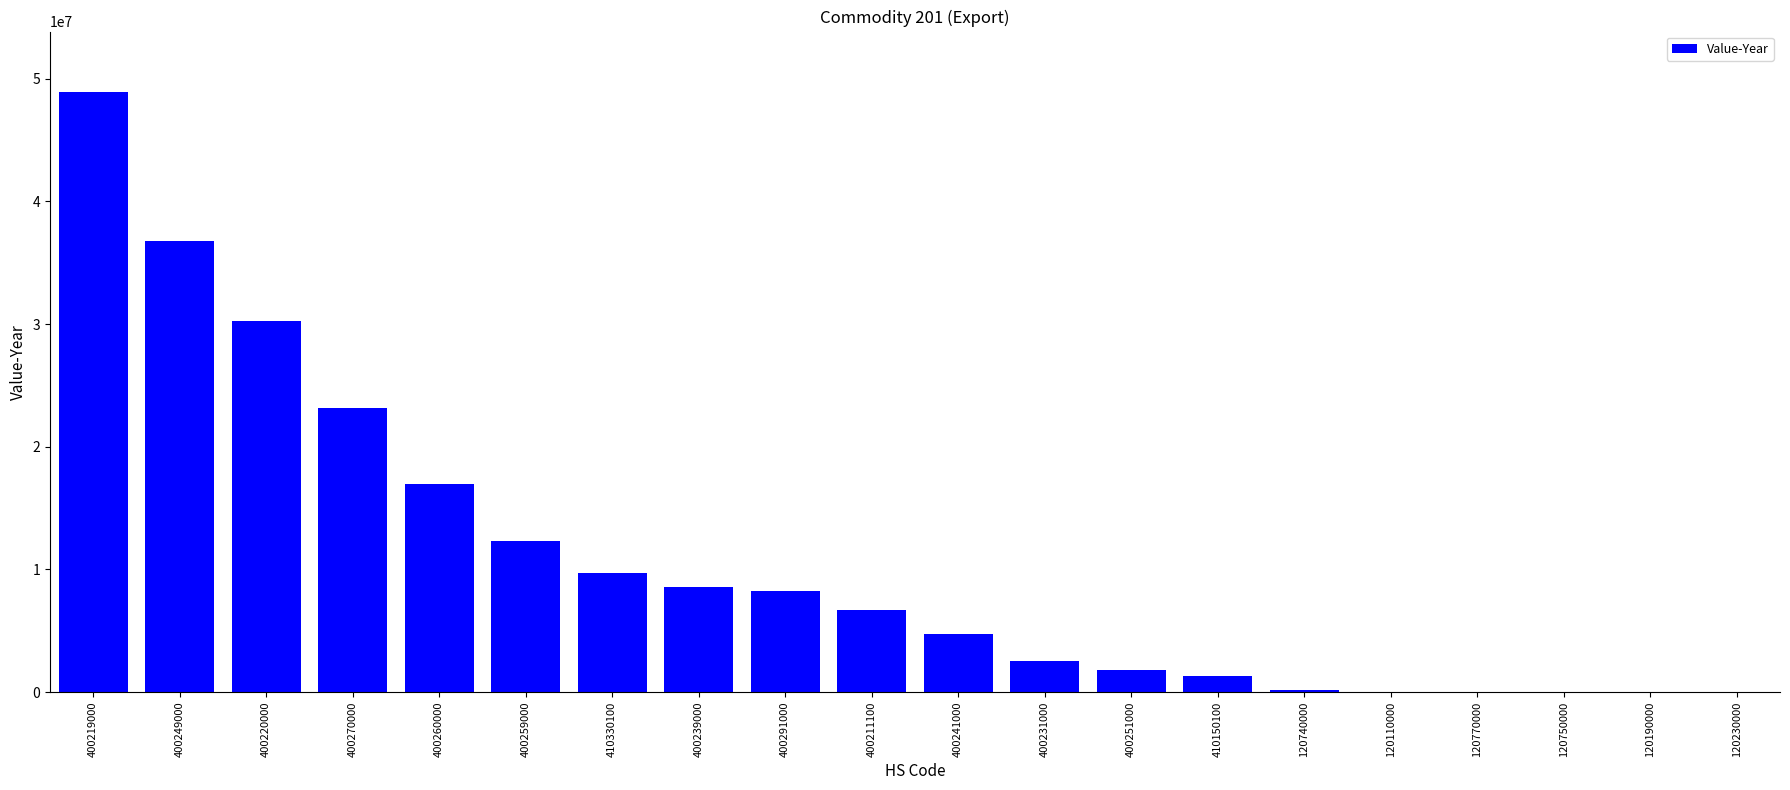

The value at 400219000 is 78275087. True or false?

False